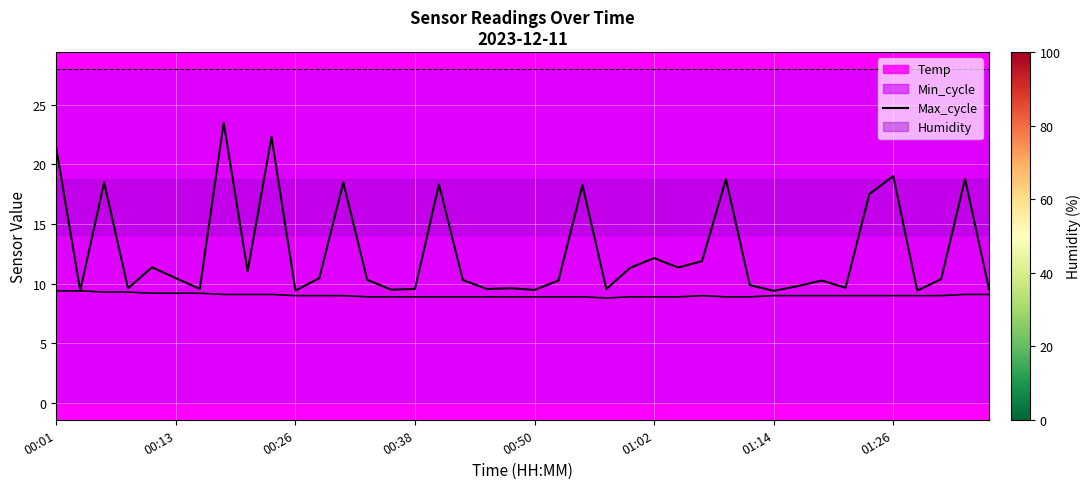

How many lines are shown in the chart?

1